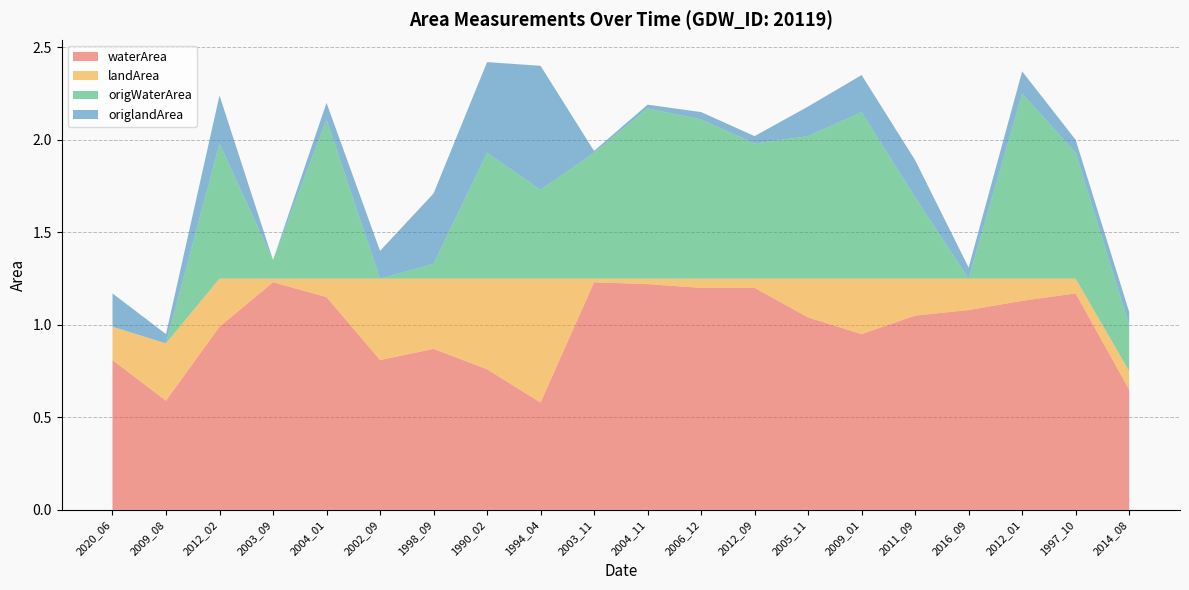

Reading left to right, extract all data points from this chart.

waterArea: 2020_06=0.8	2009_08=0.6	2012_02=1.0	2003_09=1.2	2004_01=1.1	2002_09=0.8	1998_09=0.9	1990_02=0.8	1994_04=0.6	2003_11=1.2	2004_11=1.2	2006_12=1.2	2012_09=1.2	2005_11=1.0	2009_01=0.9	2011_09=1.1	2016_09=1.1	2012_01=1.1	1997_10=1.2	2014_08=0.7
landArea: 2020_06=0.2	2009_08=0.3	2012_02=0.3	2003_09=0.0	2004_01=0.1	2002_09=0.4	1998_09=0.4	1990_02=0.5	1994_04=0.7	2003_11=0.0	2004_11=0.0	2006_12=0.1	2012_09=0.1	2005_11=0.2	2009_01=0.3	2011_09=0.2	2016_09=0.2	2012_01=0.1	1997_10=0.1	2014_08=0.1
origWaterArea: 2020_06=0.0	2009_08=0.0	2012_02=0.7	2003_09=0.1	2004_01=0.9	2002_09=0.0	1998_09=0.1	1990_02=0.7	1994_04=0.5	2003_11=0.7	2004_11=0.9	2006_12=0.9	2012_09=0.7	2005_11=0.8	2009_01=0.9	2011_09=0.4	2016_09=0.0	2012_01=1.0	1997_10=0.7	2014_08=0.2
origlandArea: 2020_06=0.2	2009_08=0.1	2012_02=0.3	2003_09=0.0	2004_01=0.1	2002_09=0.1	1998_09=0.4	1990_02=0.5	1994_04=0.7	2003_11=0.0	2004_11=0.0	2006_12=0.0	2012_09=0.0	2005_11=0.2	2009_01=0.2	2011_09=0.2	2016_09=0.1	2012_01=0.1	1997_10=0.1	2014_08=0.1